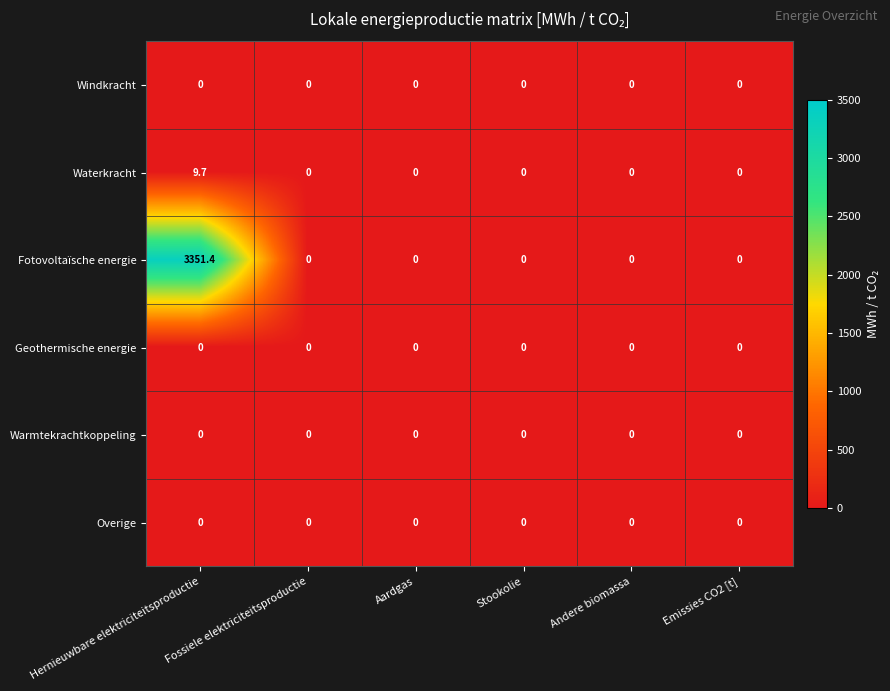

The value of Geothermische energie at Andere biomassa is 0.0. True or false?

True